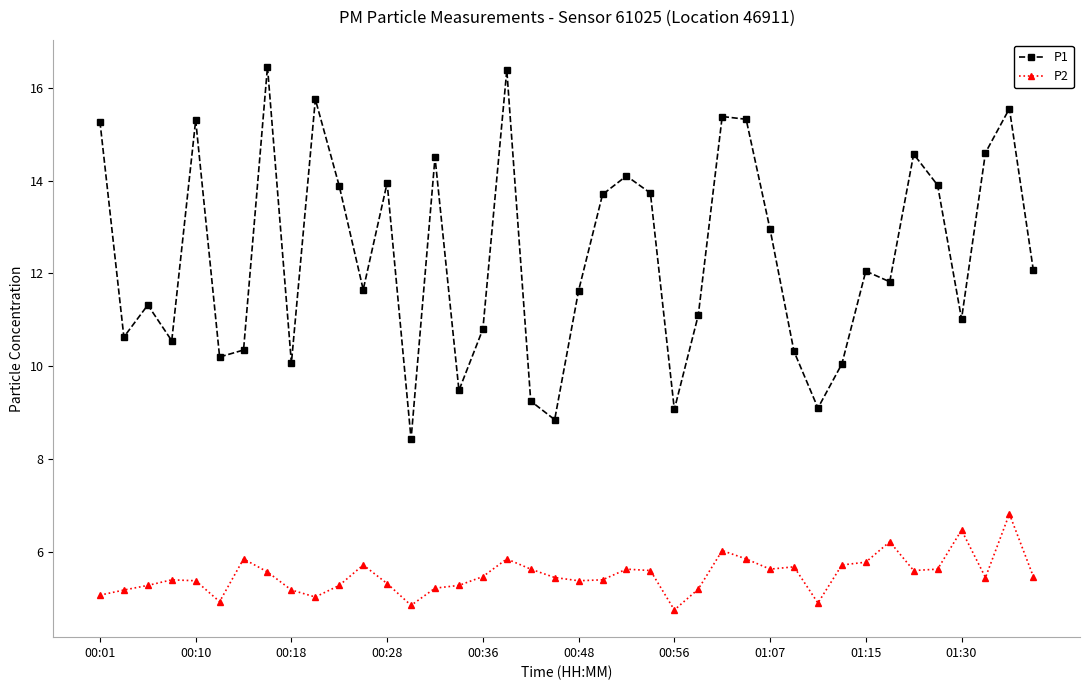

What is the highest value of the P2 series?

6.8